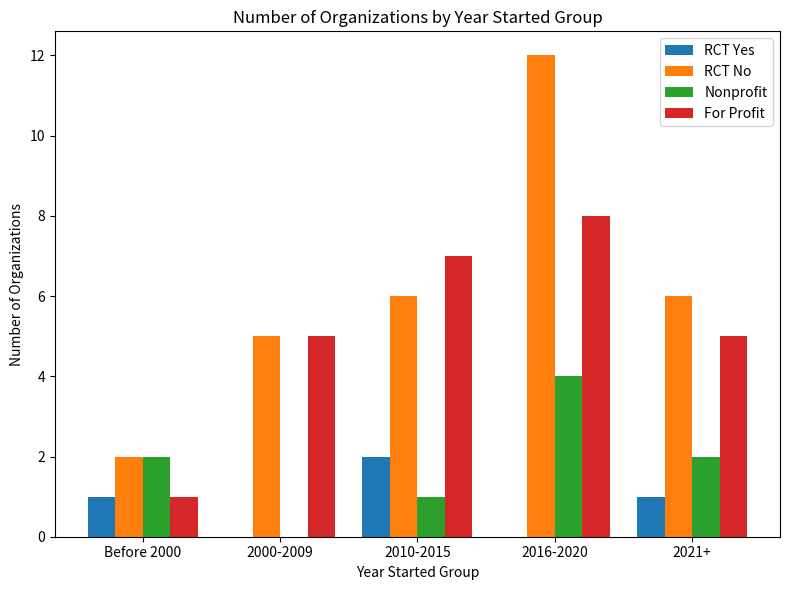

What are all the series names shown in the legend?

RCT Yes, RCT No, Nonprofit, For Profit